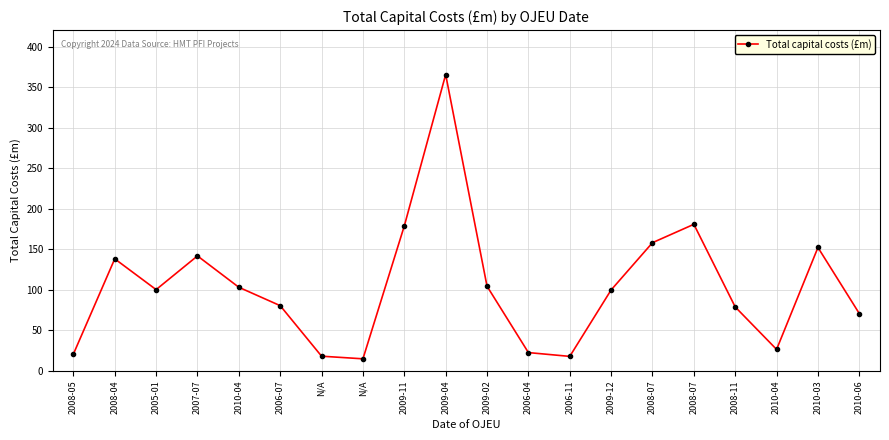

Is this an area chart (filled region under the line)?

No